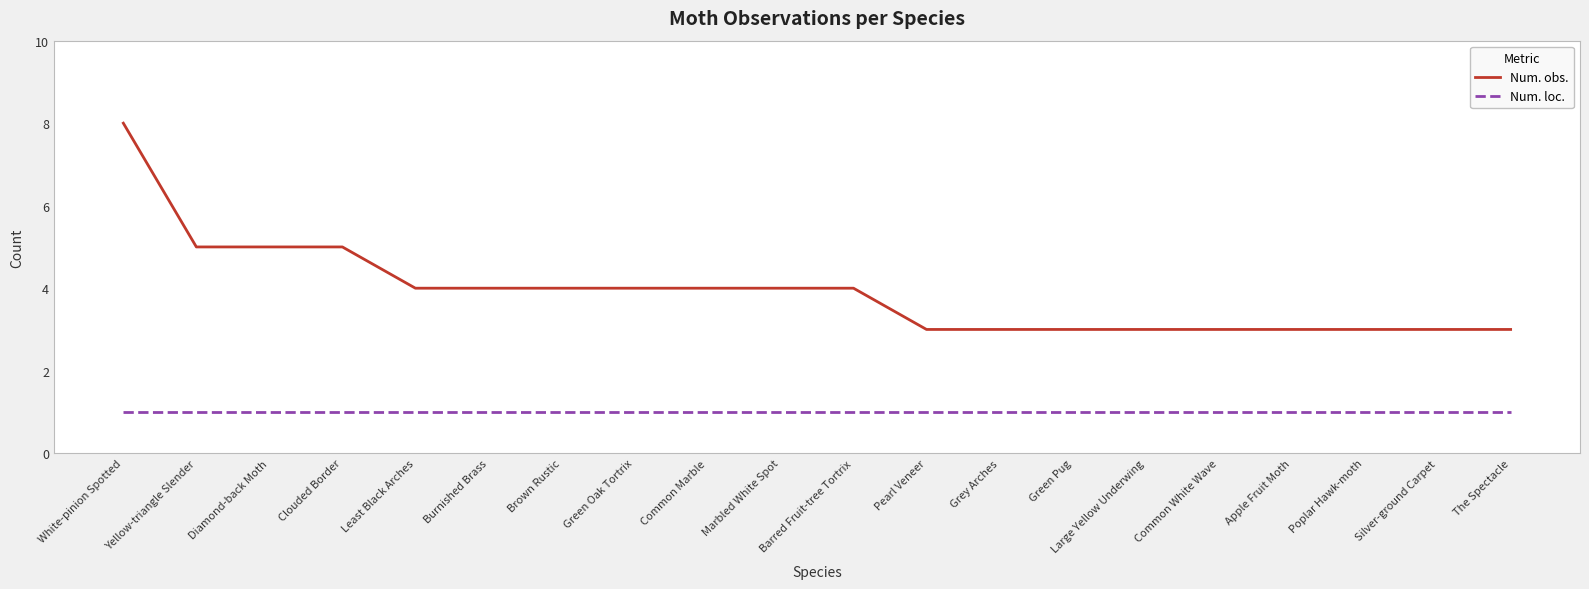

How many series are shown in this chart?

2